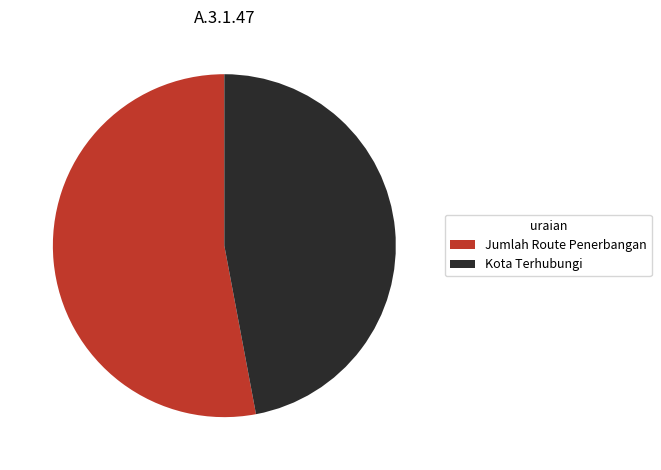

What is the ratio of the value at Kota Terhubungi to the value at Jumlah Route Penerbangan?

0.9